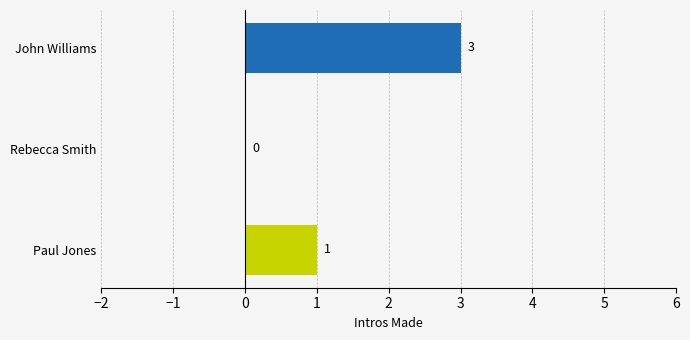

What is the maximum value shown in the chart?

3